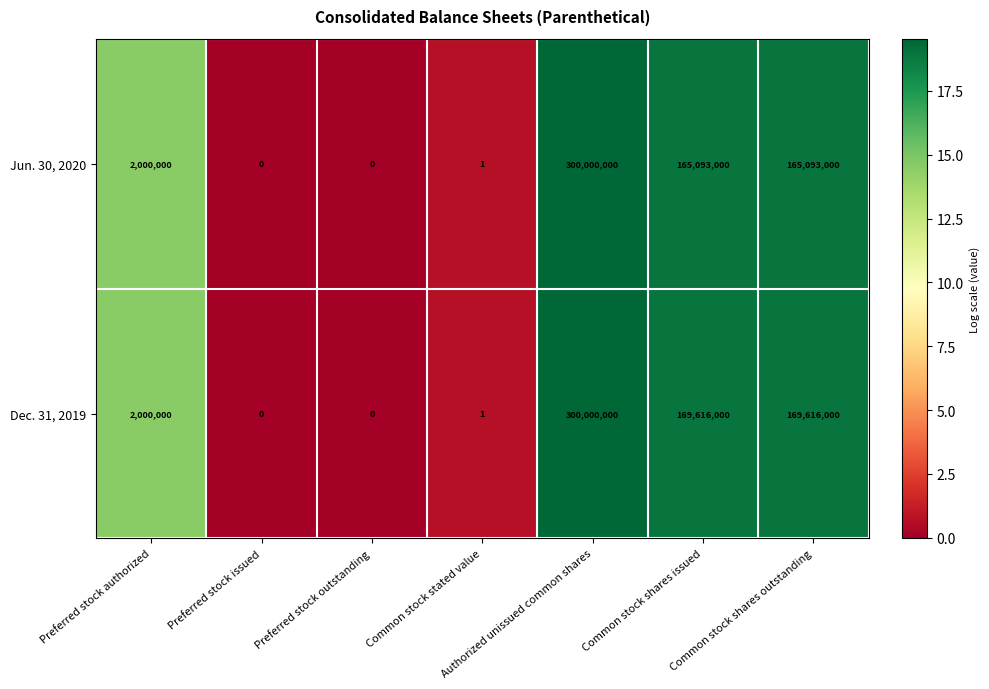

At which label does Jun. 30, 2020 reach its peak?

Authorized unissued common shares